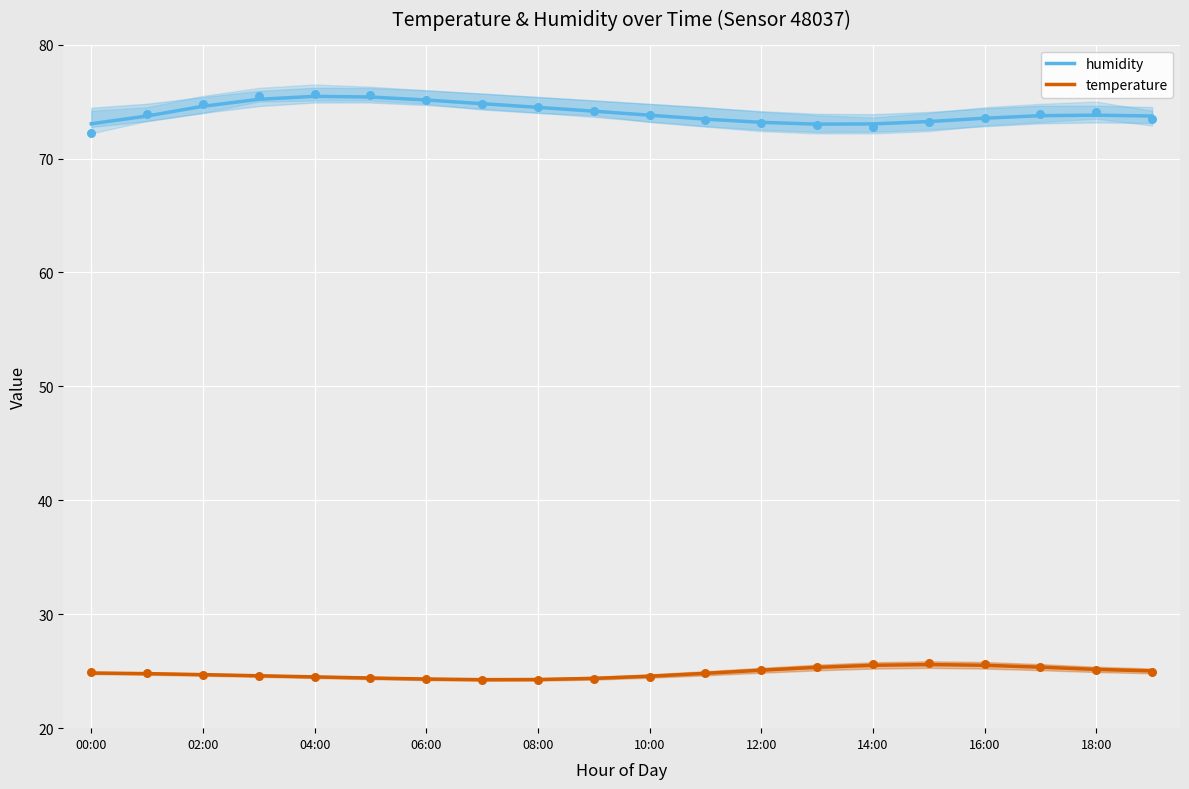

Is the value of temperature at 06:00 greater than the value of humidity at 08:00?

No